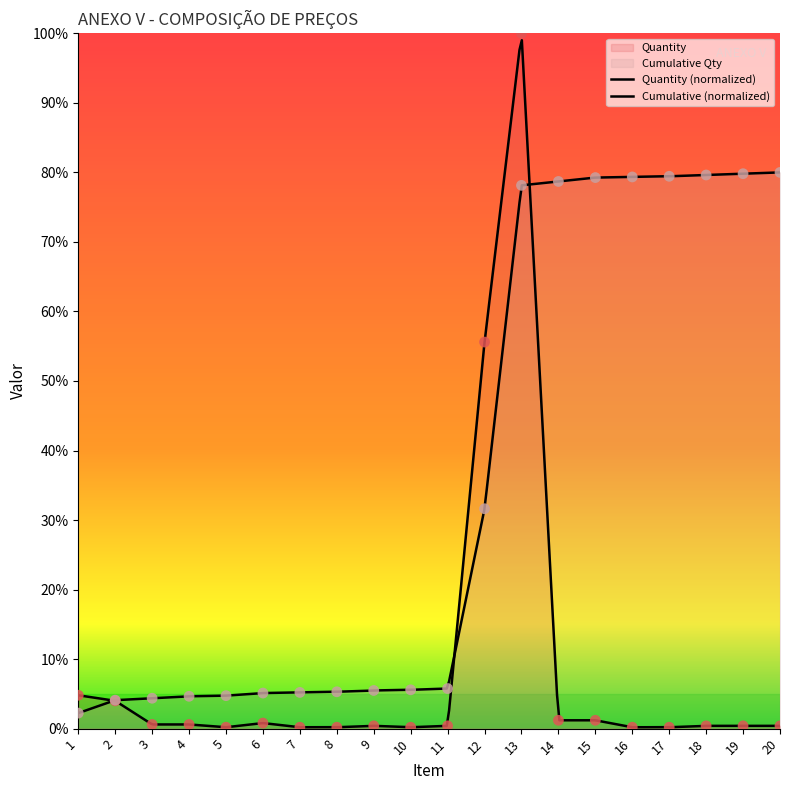

Which has a higher value, 10 or 18?

18